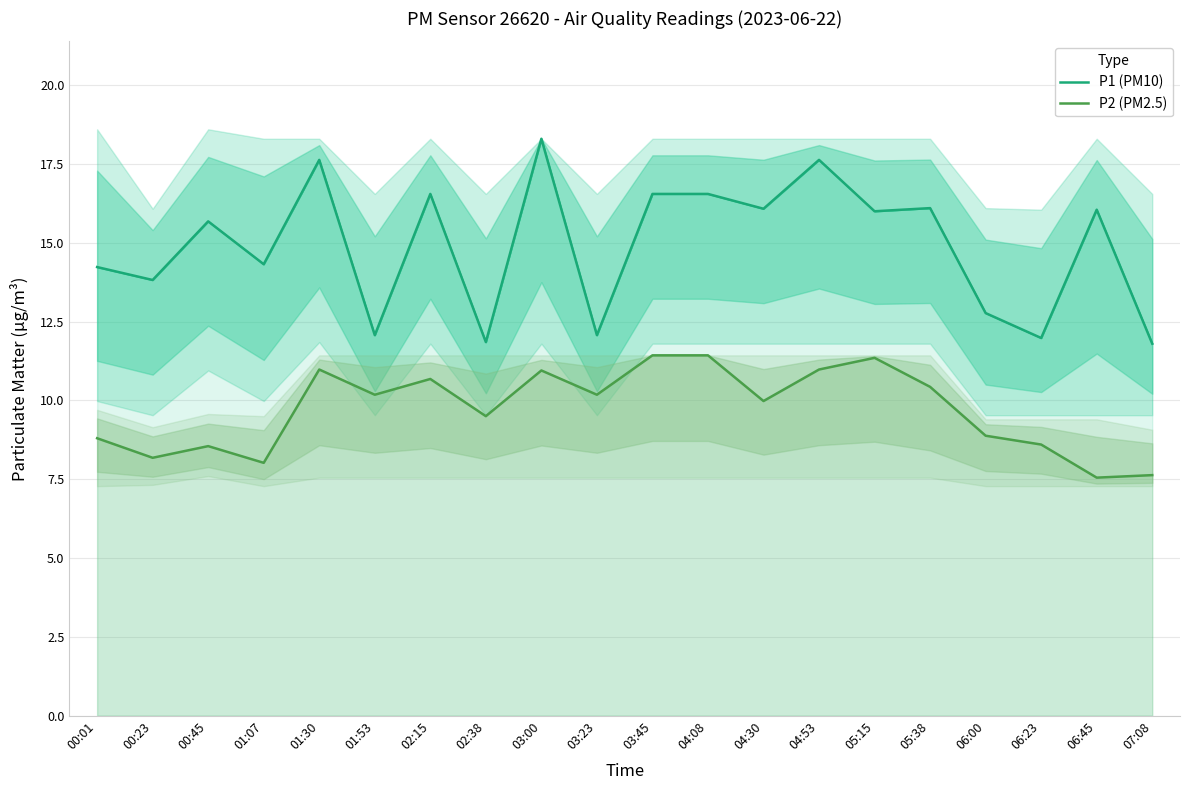

How many values in the P1 (PM10) series are below 16?

10